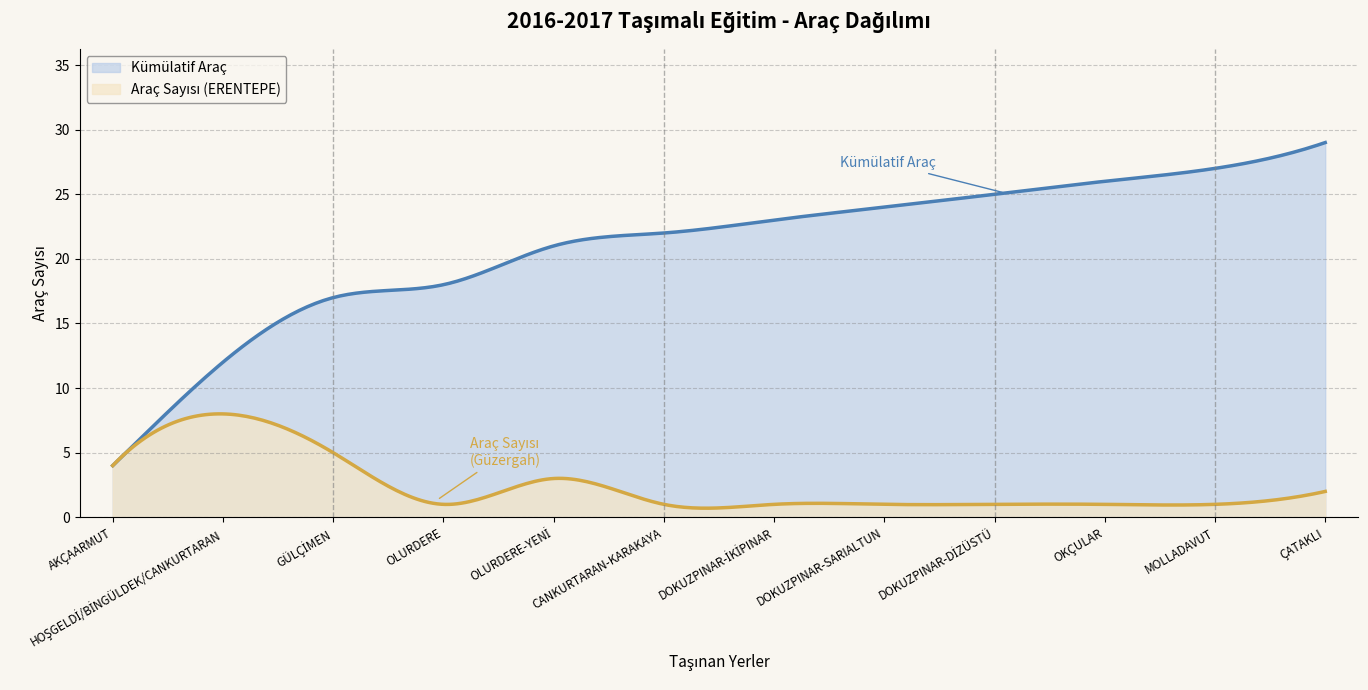

Is it true that Araç Sayısı (ERENTEPE) equals 1 at OKÇULAR?

True